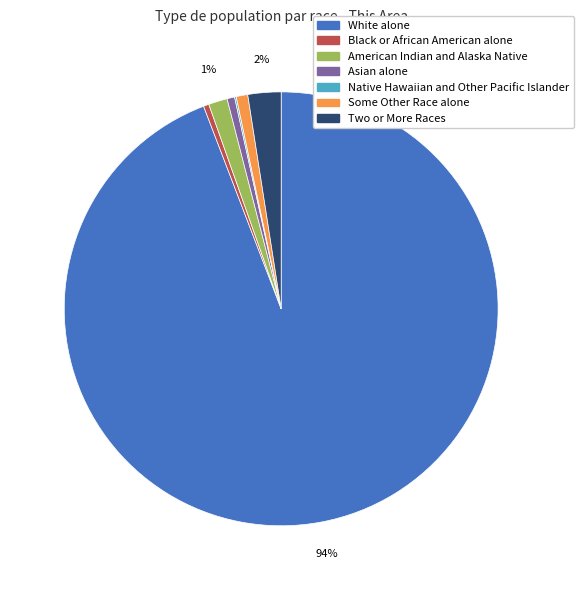

Which slice is the largest?

White alone